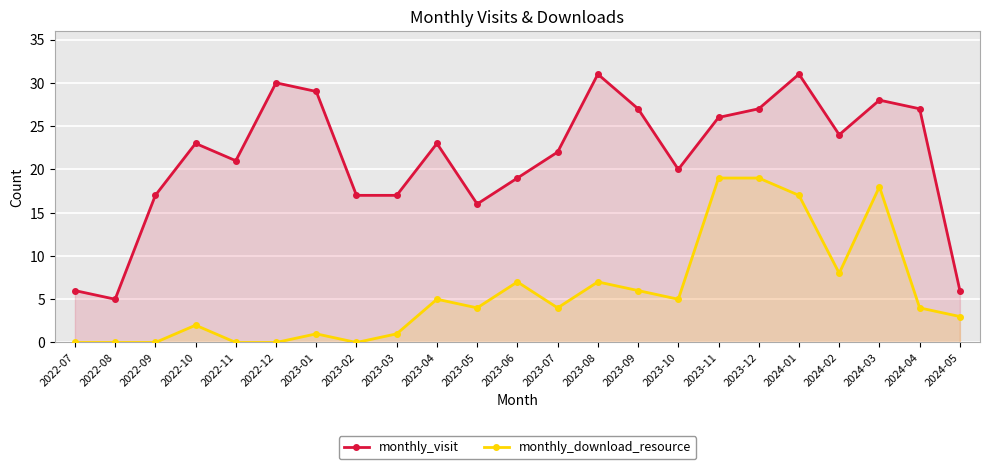

What value does the monthly_visit series have at 2023-09, to the nearest 5?

25